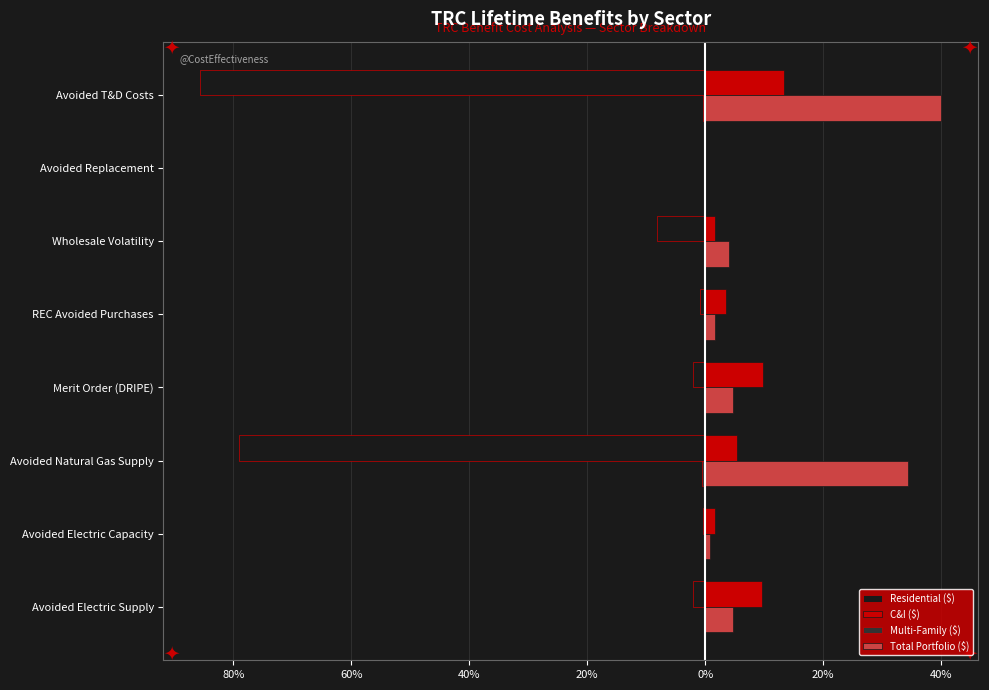

What is the value of the Residential ($) bar at the 1st from the left?

-2.0